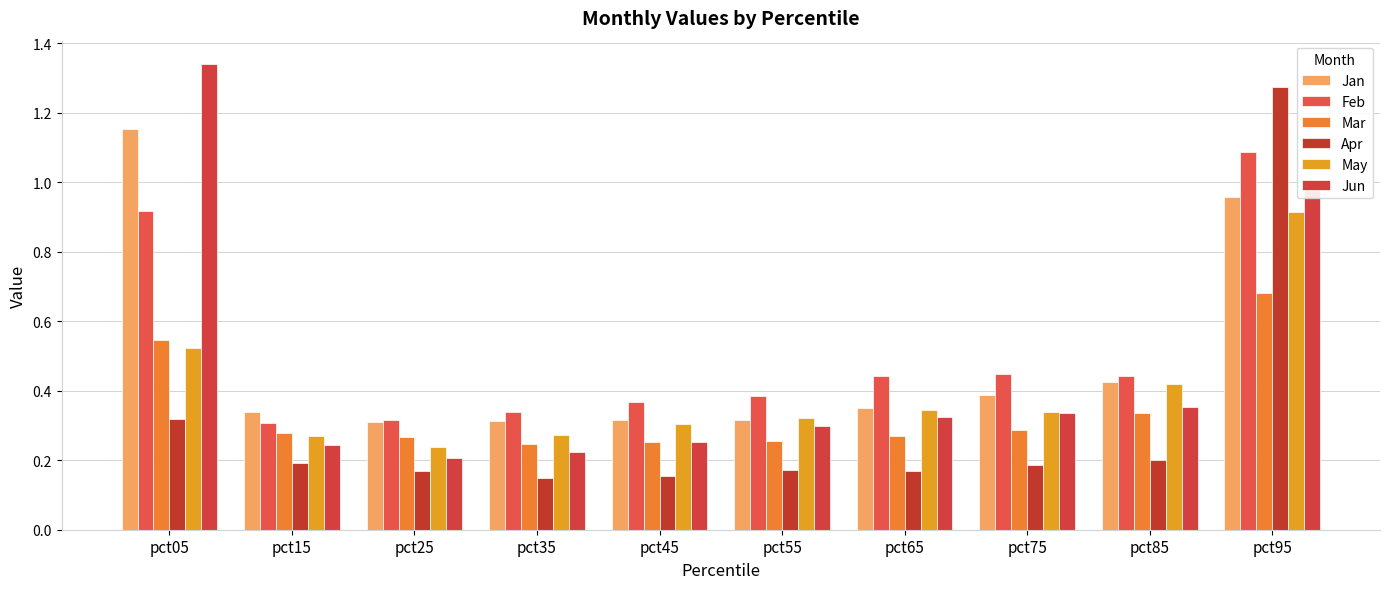

Is it true that Apr equals 0.2 at pct35?

False